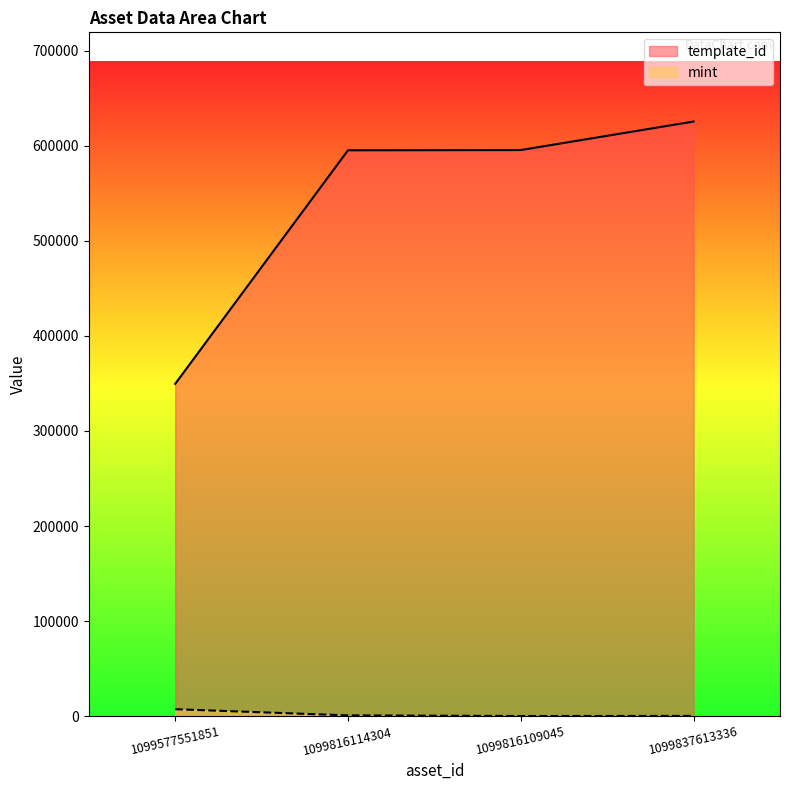

What are all the series names shown in the legend?

template_id, mint